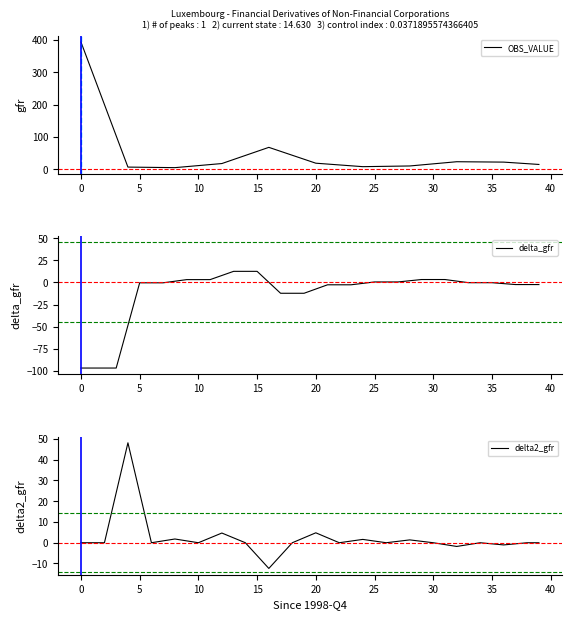

How many lines are shown in the chart?

3